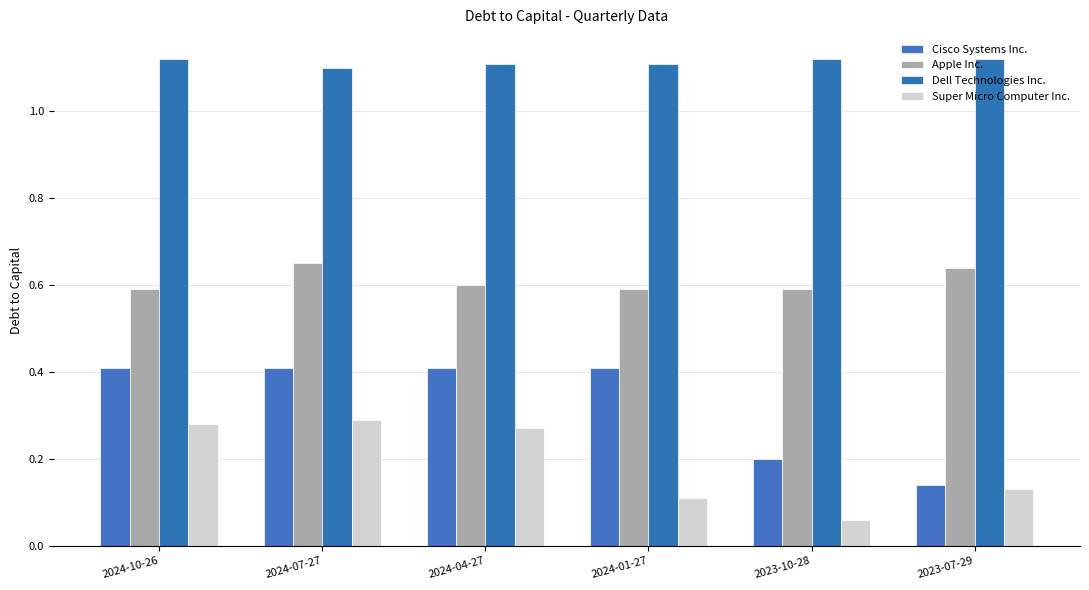

Read the Apple Inc. value at 2024-01-27.

0.6